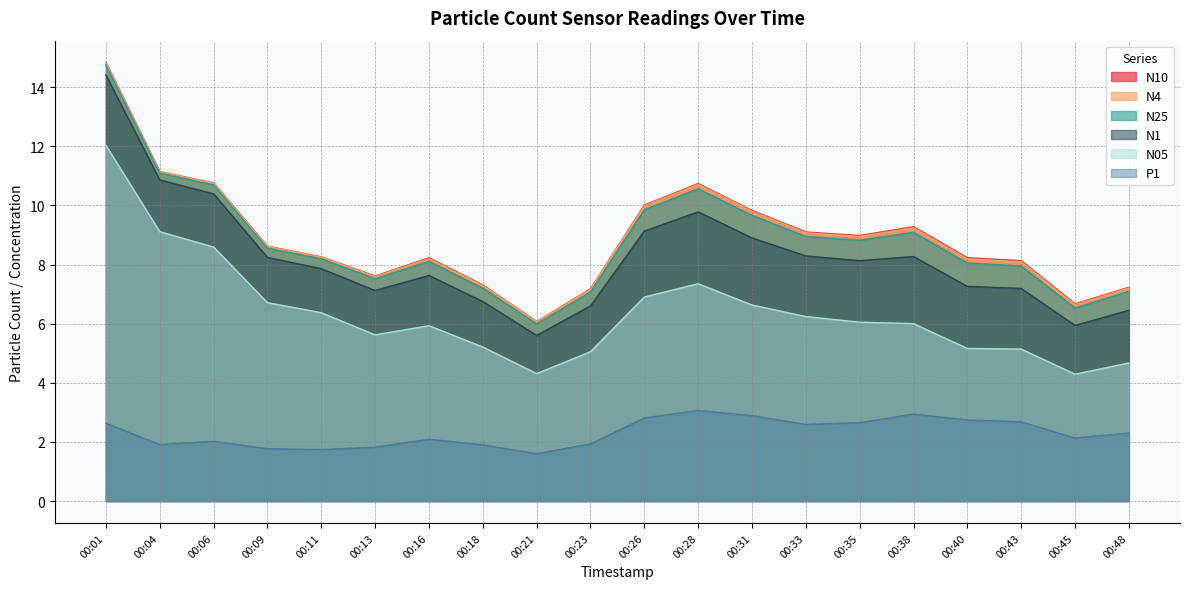

True or false: P1 and N10 intersect in this chart.

False